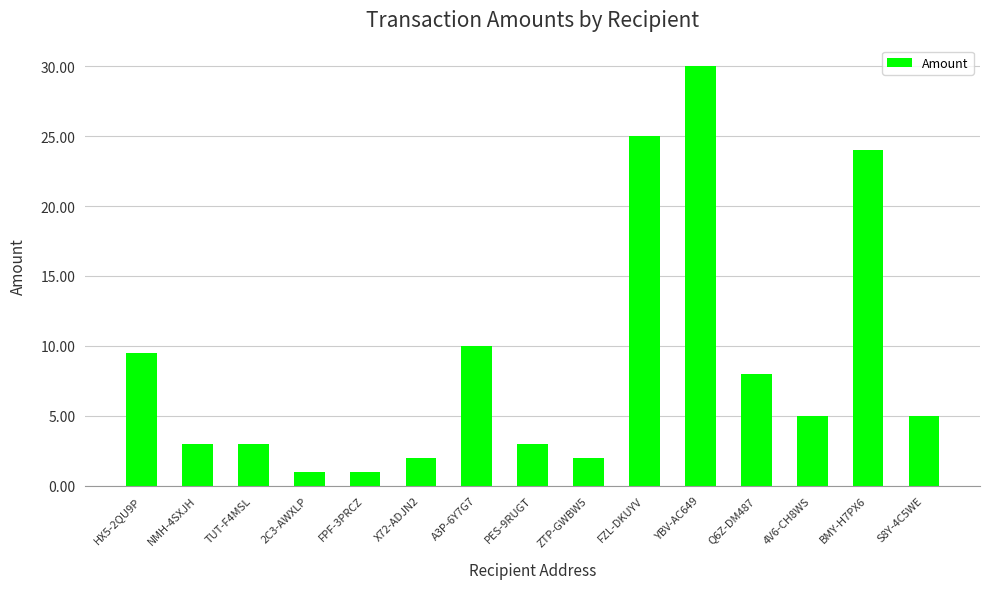

Is it true that the value at YBV-AC649 is 15.2?

False